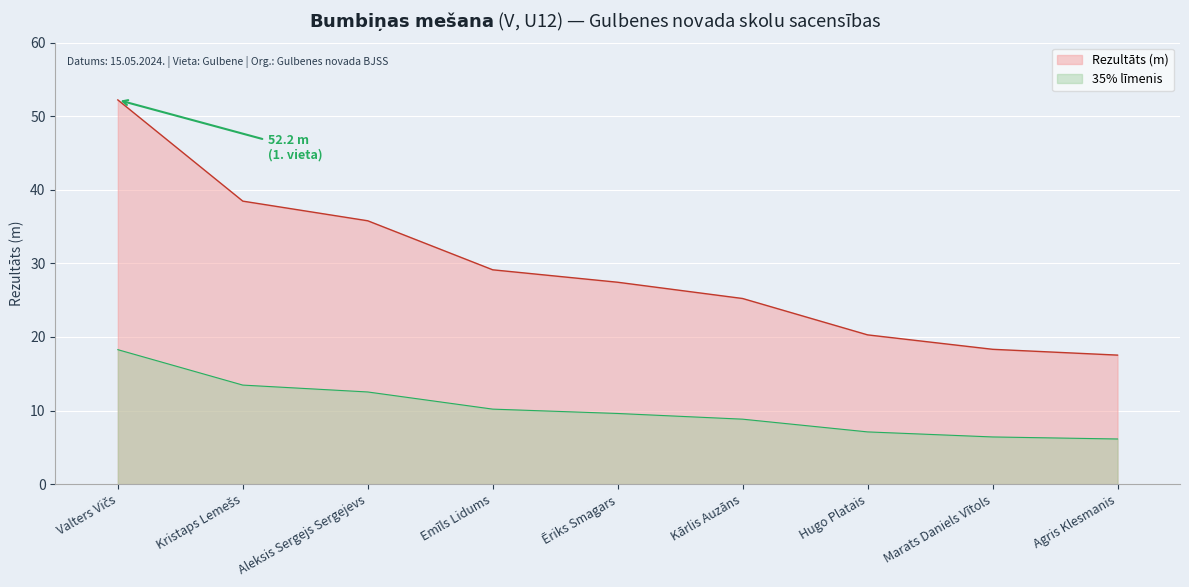

Is it true that the value at Kristaps Lemešs is 12.3?

False